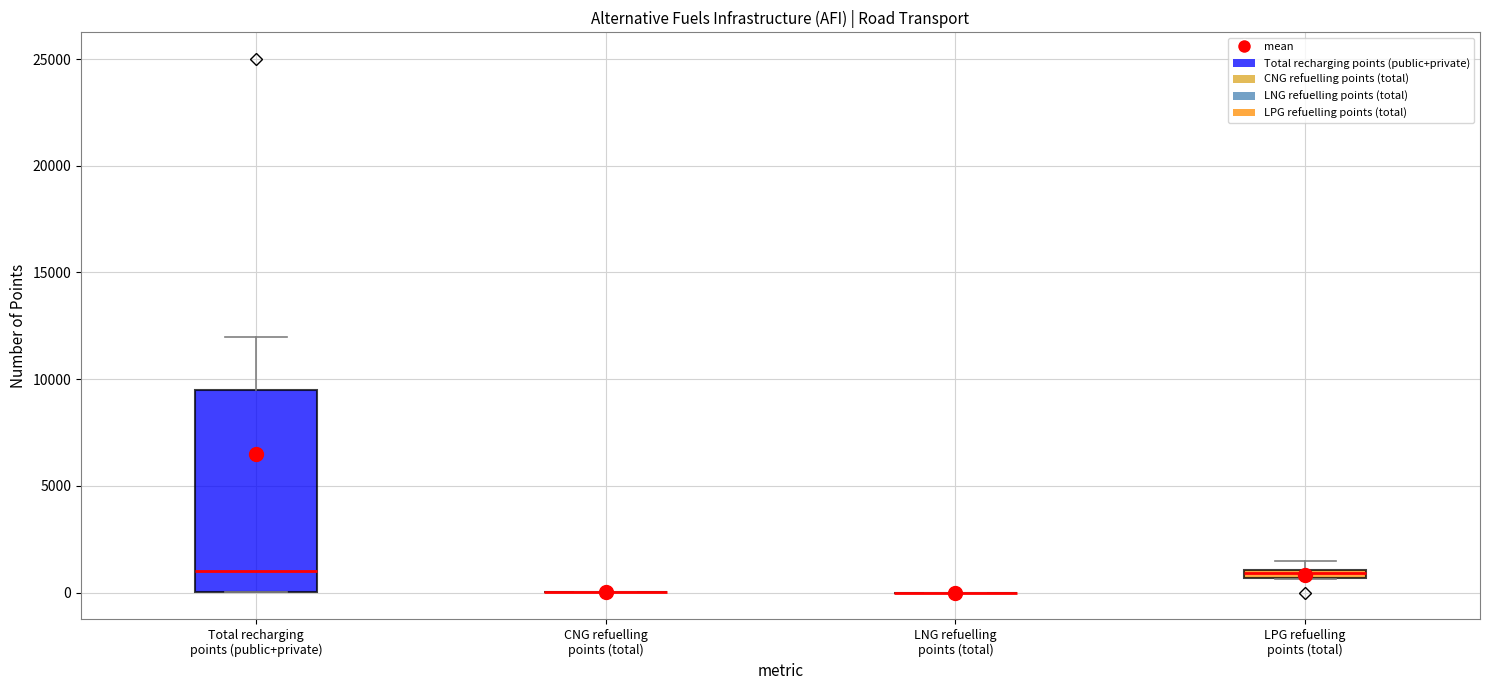

Which box is the tallest, from its lower edge to its upper edge?

Total recharging points (public+private)